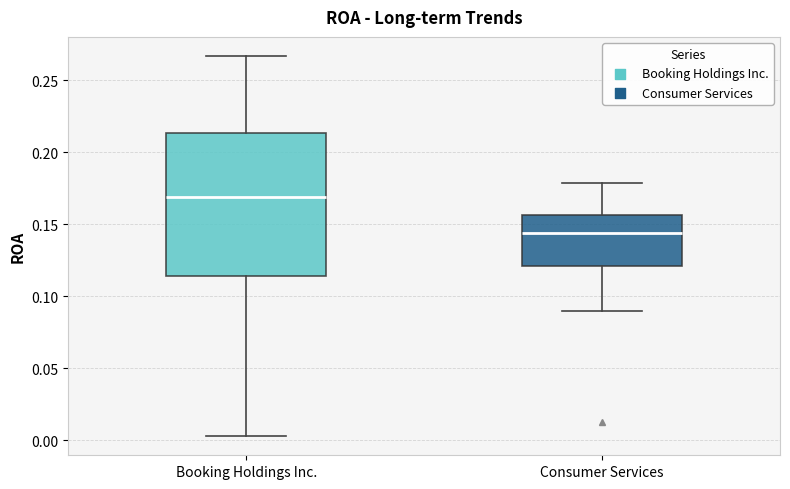

Which box is the tallest, from its lower edge to its upper edge?

Booking Holdings Inc.